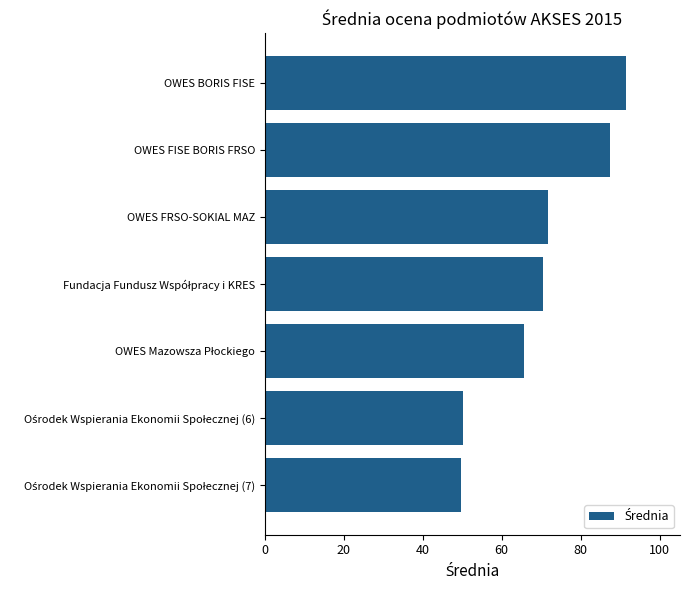

What is the difference between the maximum and minimum values?

41.7